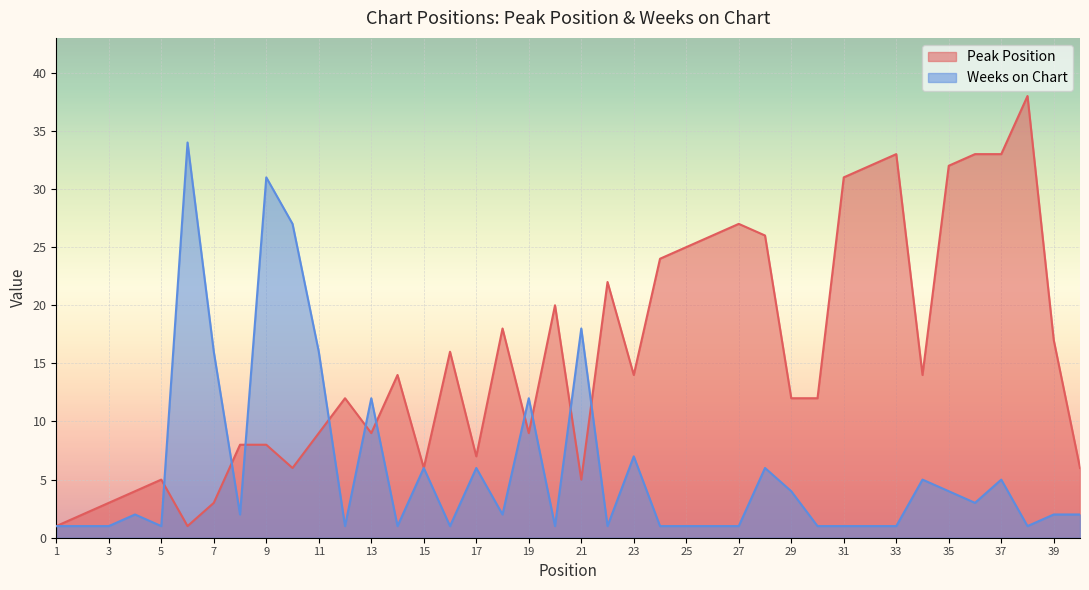

At which label does Peak Position reach its minimum?

1